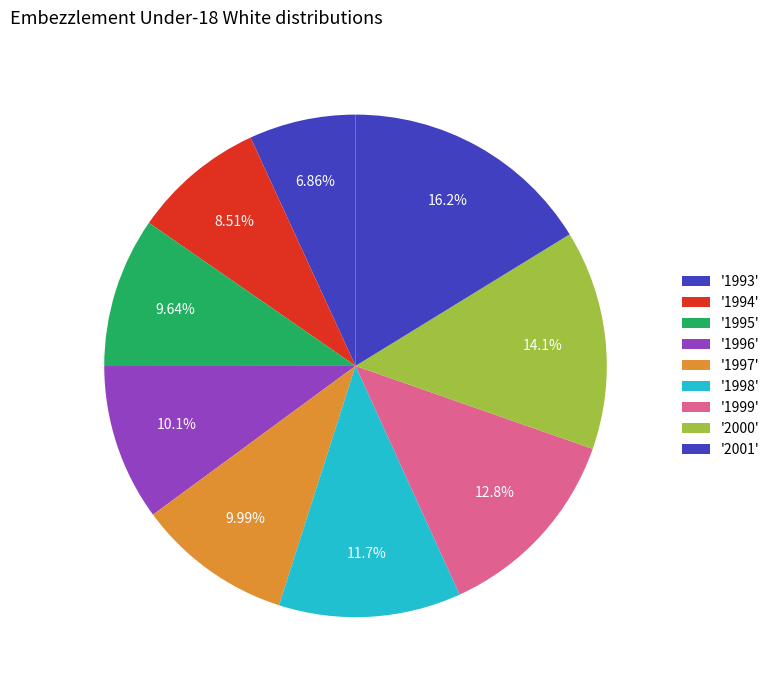

How many segments does this pie chart have?

9